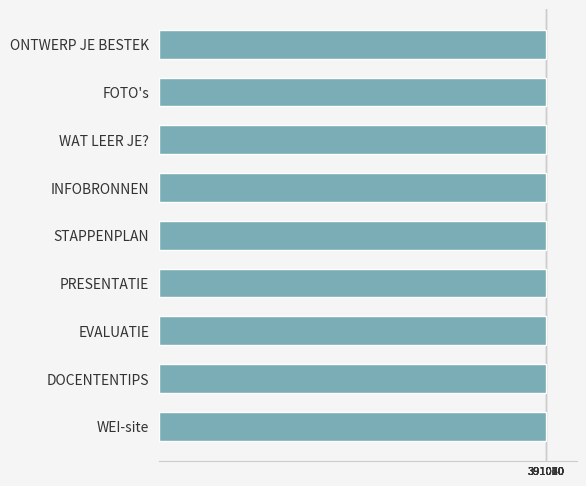

Count the number of data series in this chart.

1